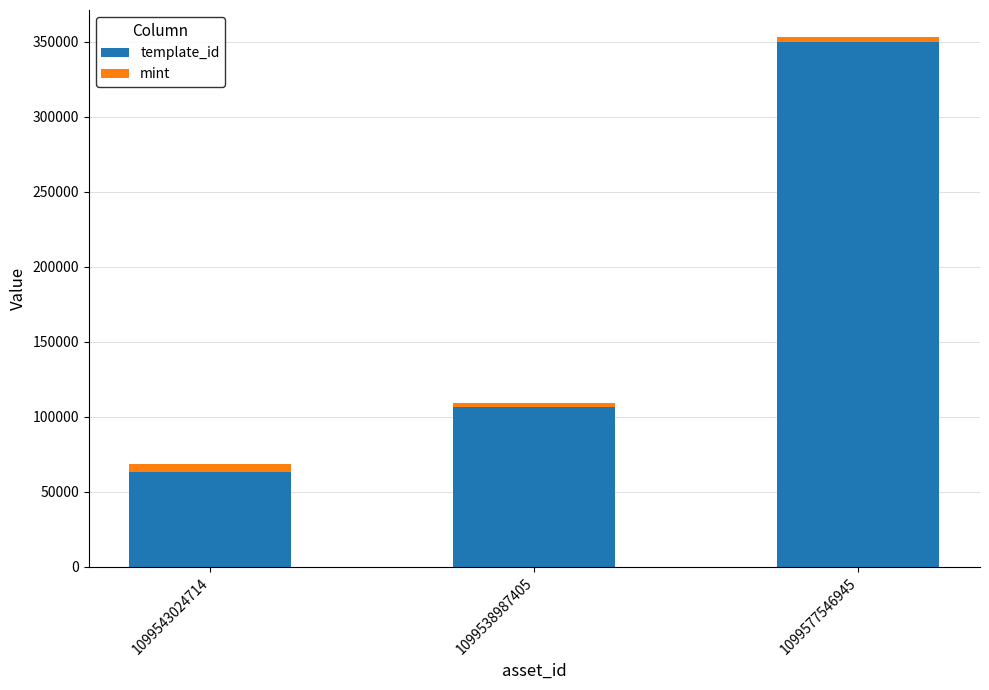

At which category is the sum across all series the highest?

1099577546945